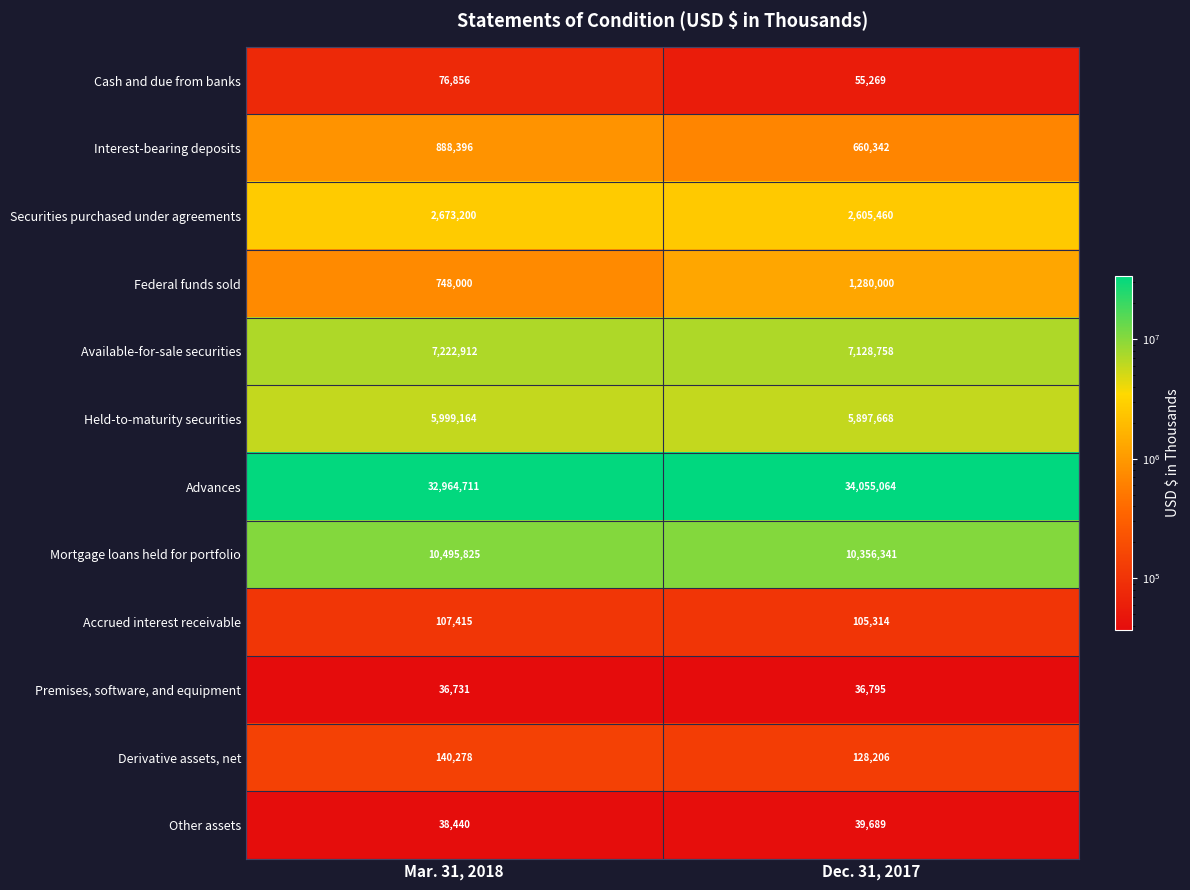

Which series has the widest spread of values?

Advances